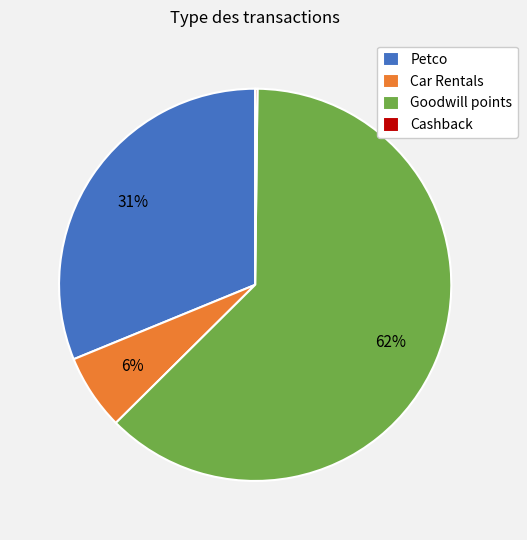

True or false: Goodwill points accounts for 70% of the total.

False